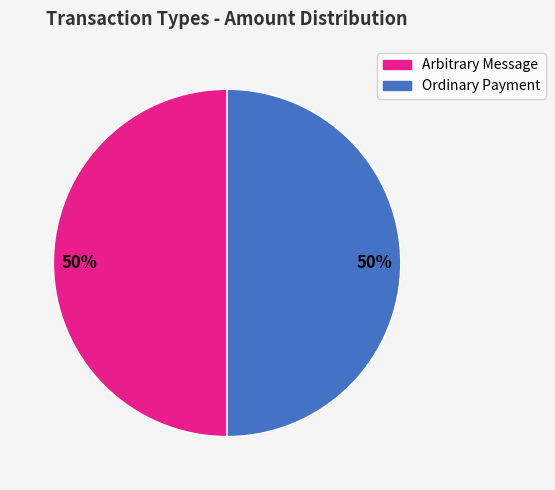

To the nearest percent, what portion does Ordinary Payment represent?

50%